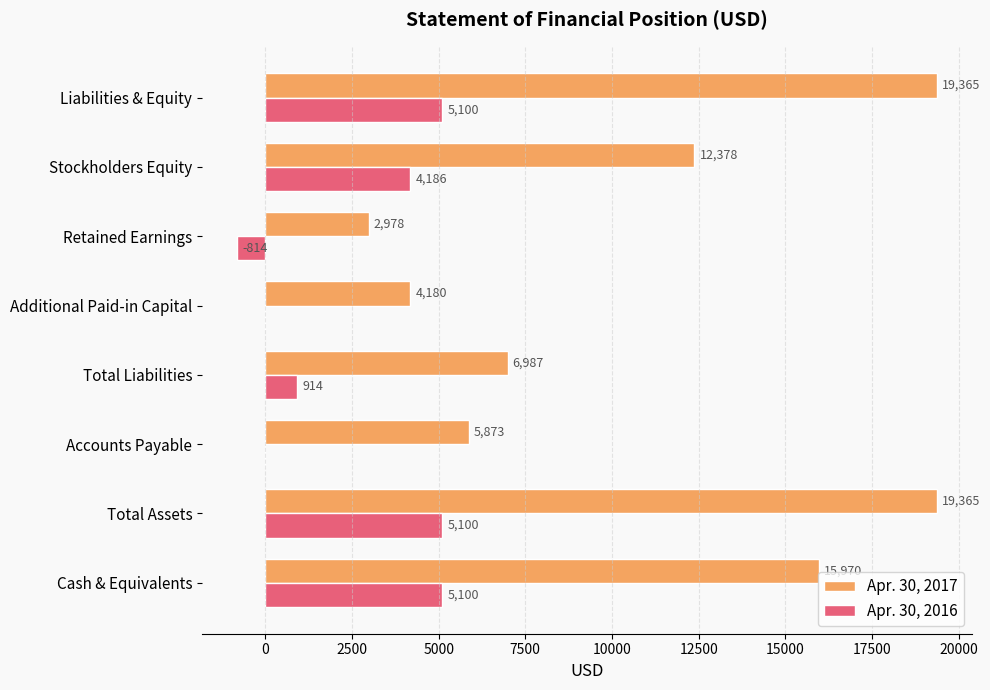

What is the sum of the Apr. 30, 2017 values at Total Assets and Stockholders Equity?

31743